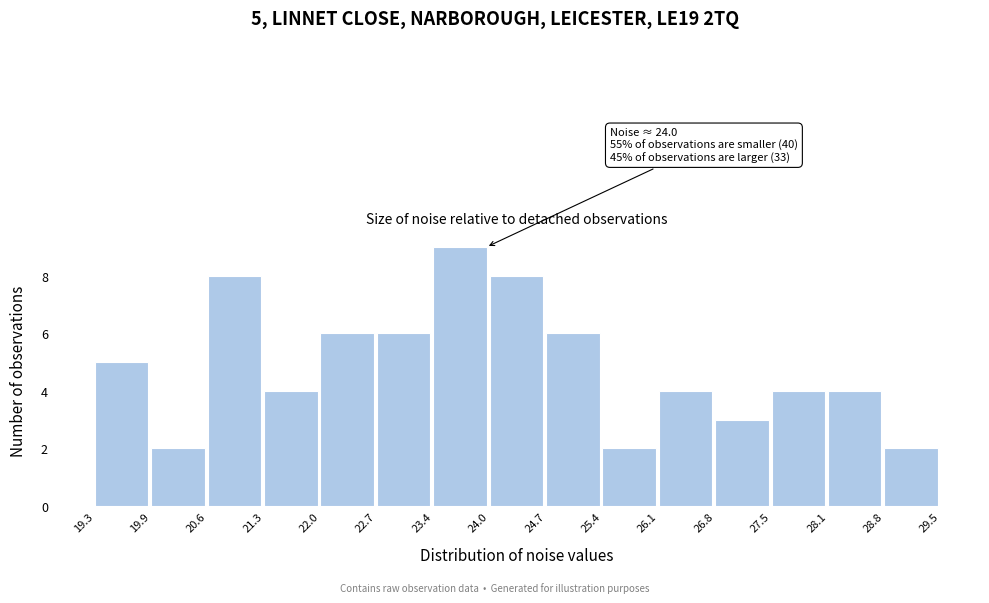

Which range on the x-axis has the tallest bar?

23.4 to 24.0